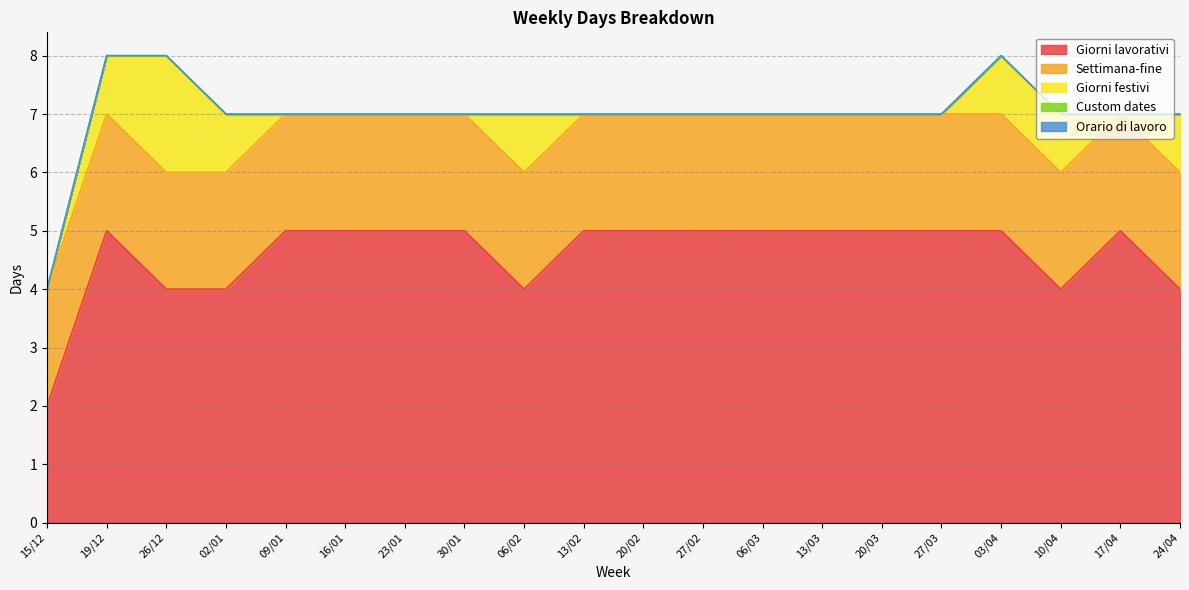

Reading left to right, what are all the values shown in this chart?

Giorni lavorativi: 2	5	4	4	5	5	5	5	4	5	5	5	5	5	5	5	5	4	5	4
Settimana-fine: 2	2	2	2	2	2	2	2	2	2	2	2	2	2	2	2	2	2	2	2
Giorni festivi: 0	1	2	1	0	0	0	0	1	0	0	0	0	0	0	0	1	1	0	1
Custom dates: 0	0	0	0	0	0	0	0	0	0	0	0	0	0	0	0	0	0	0	0
Orario di lavoro: 0	0	0	0	0	0	0	0	0	0	0	0	0	0	0	0	0	0	0	0